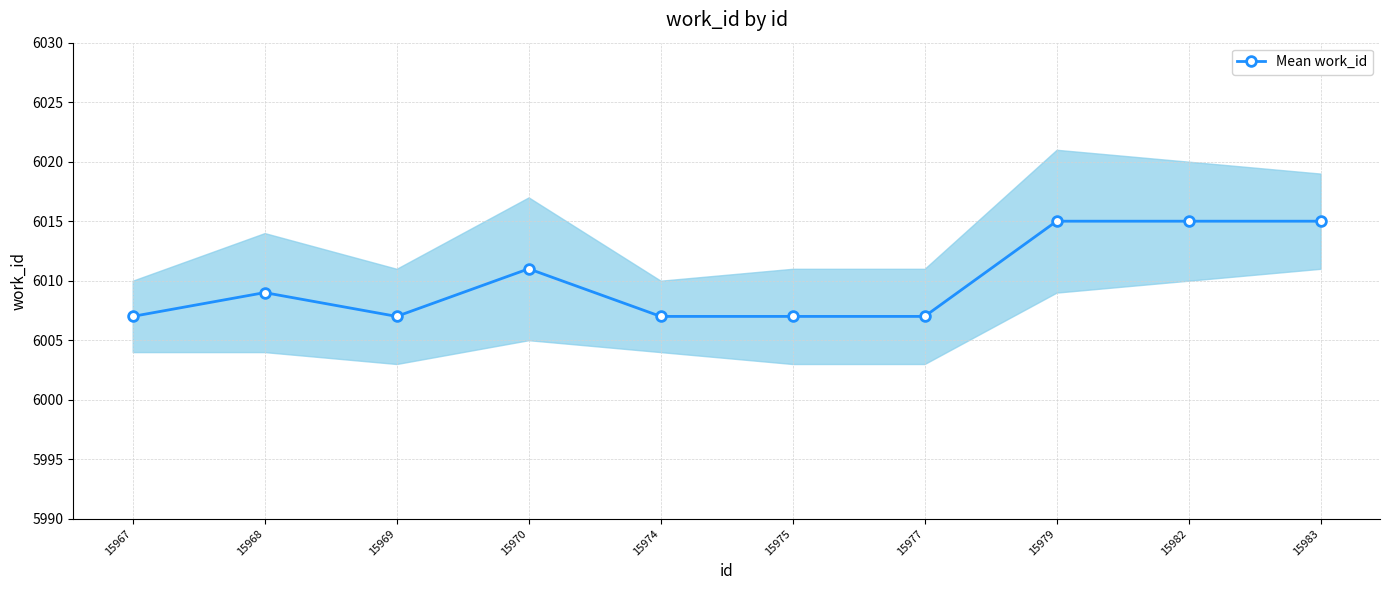

Between 15974 and 15968, which is larger?

15968